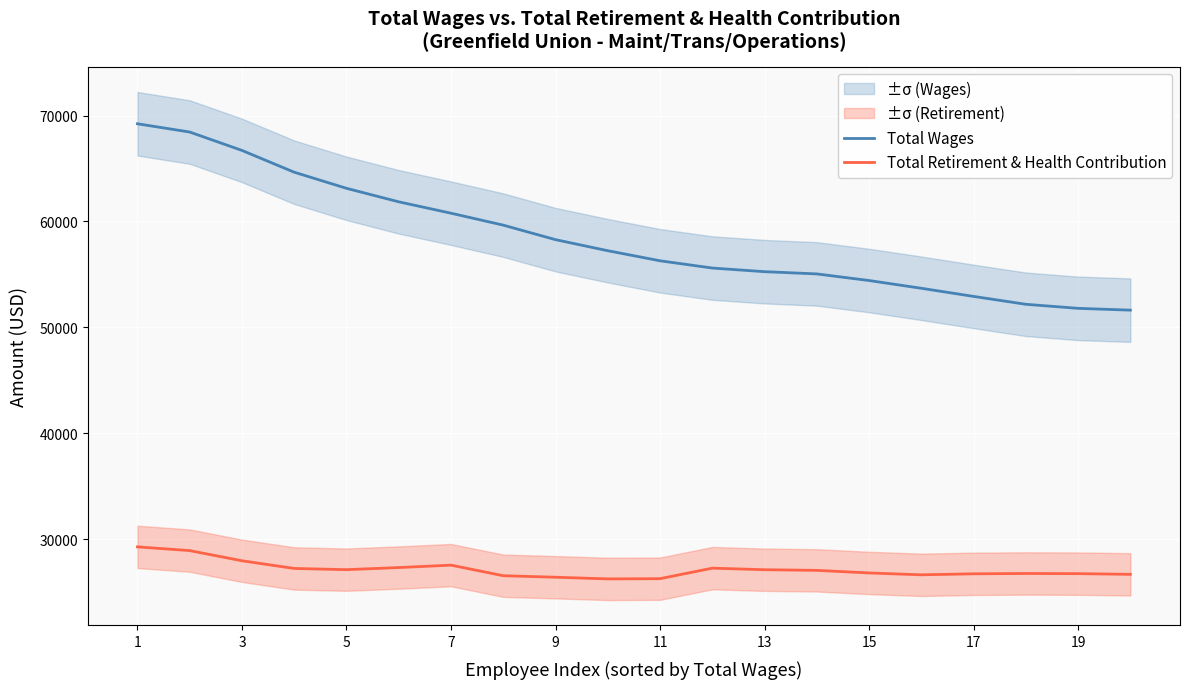

How many series are shown in this chart?

2